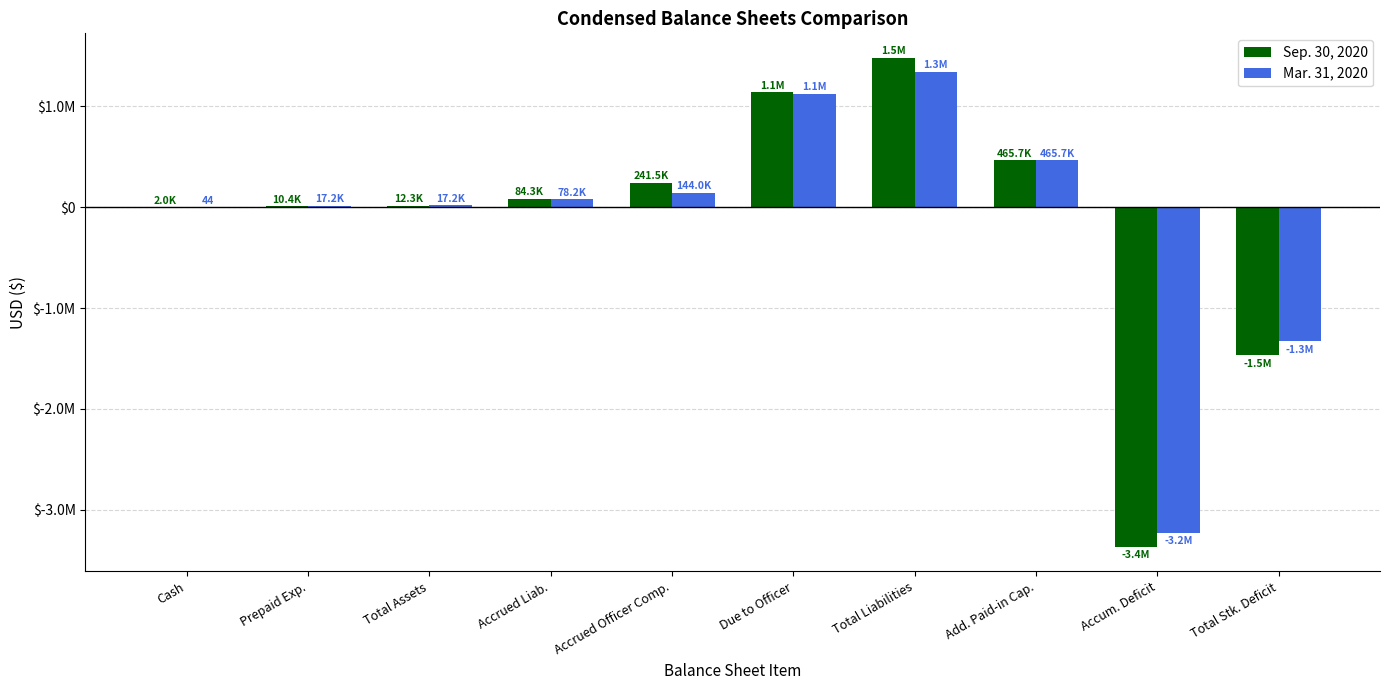

What are all the series names shown in the legend?

Sep. 30, 2020, Mar. 31, 2020